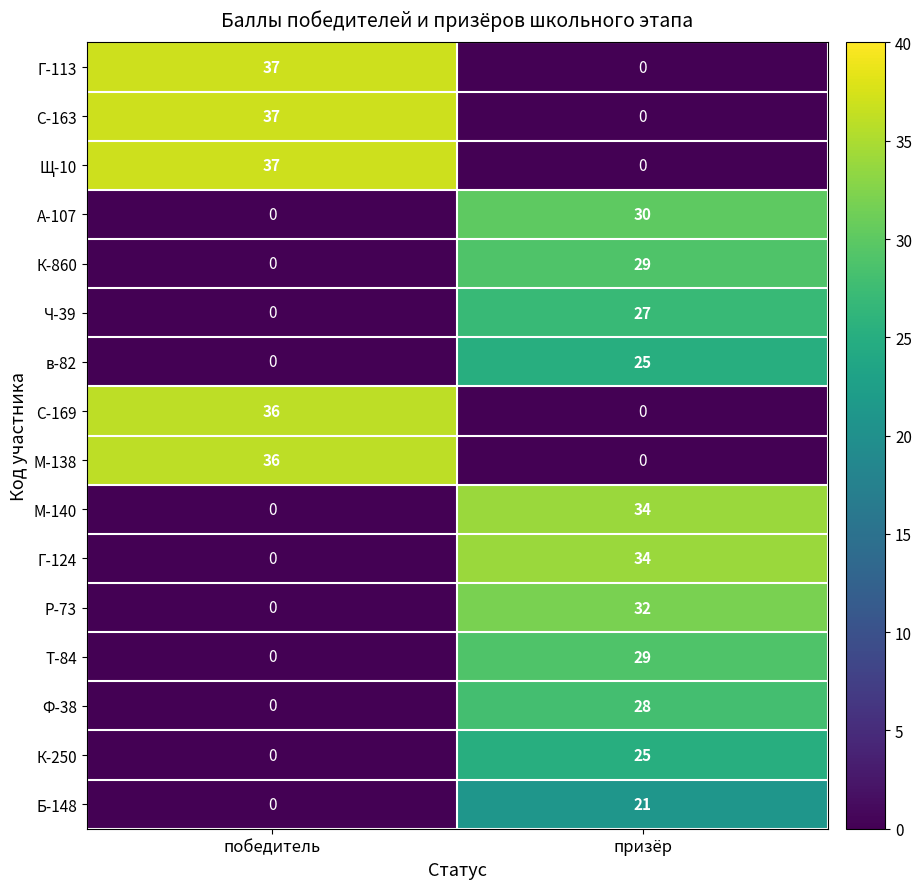

Rank the categories by Г-113 value from highest to lowest.

победитель, призёр